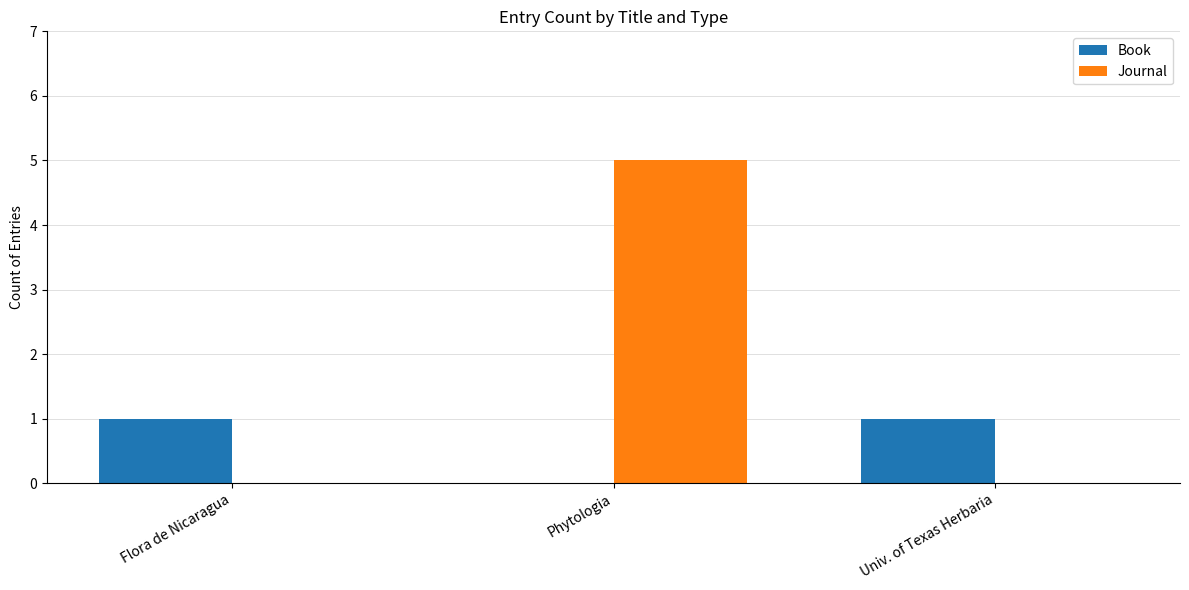

What is the spread (max minus min) of values at Flora de Nicaragua?

1